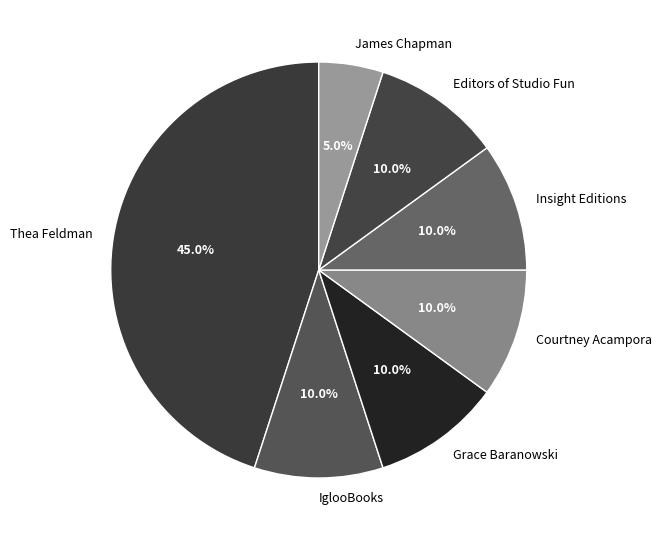

To the nearest percent, what is the difference between the largest and smallest slice percentages?

40%